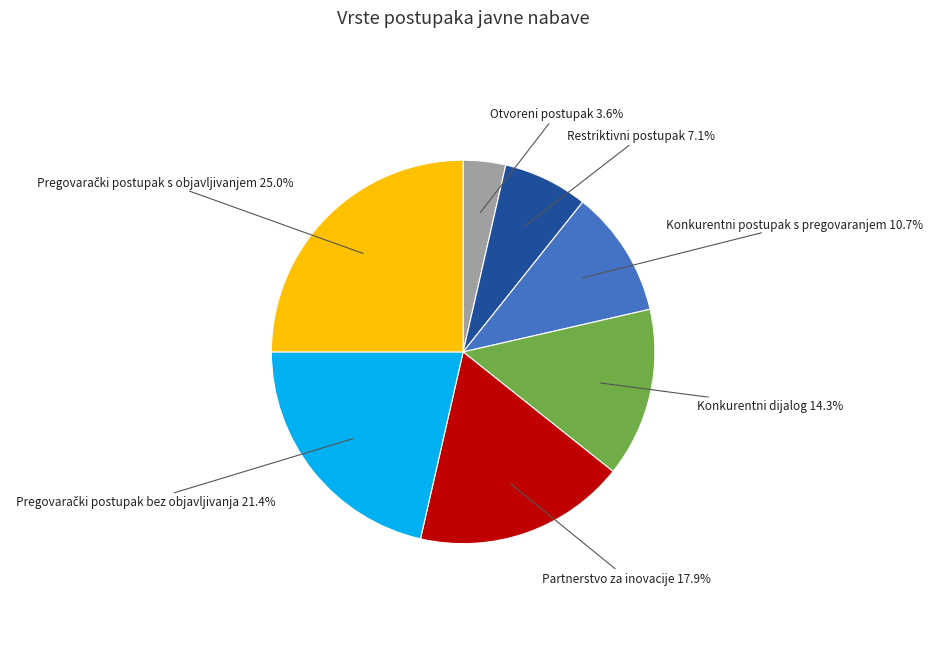

How much of the chart is everything except Partnerstvo za inovacije?

82.1%